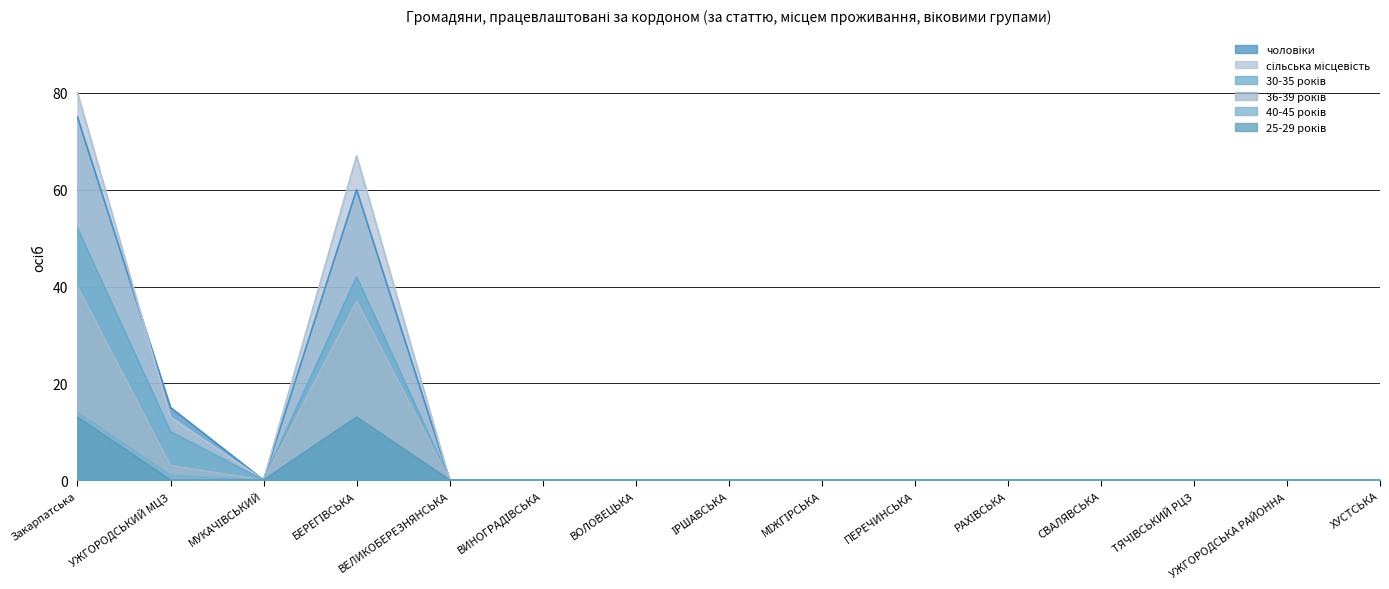

True or false: 30-35 років and 40-45 років intersect in this chart.

False